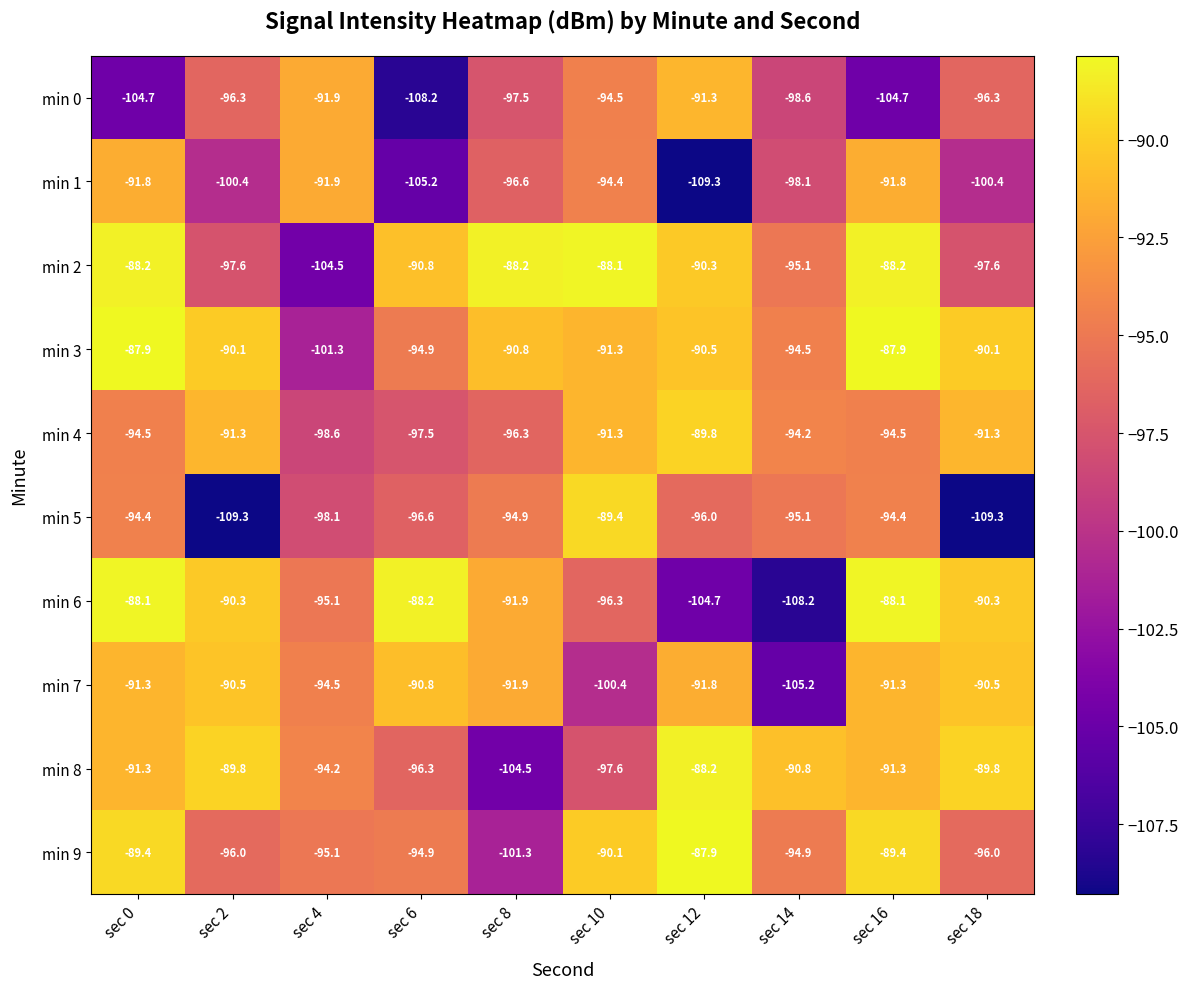

What is the highest value of the min 7 series?

-90.5